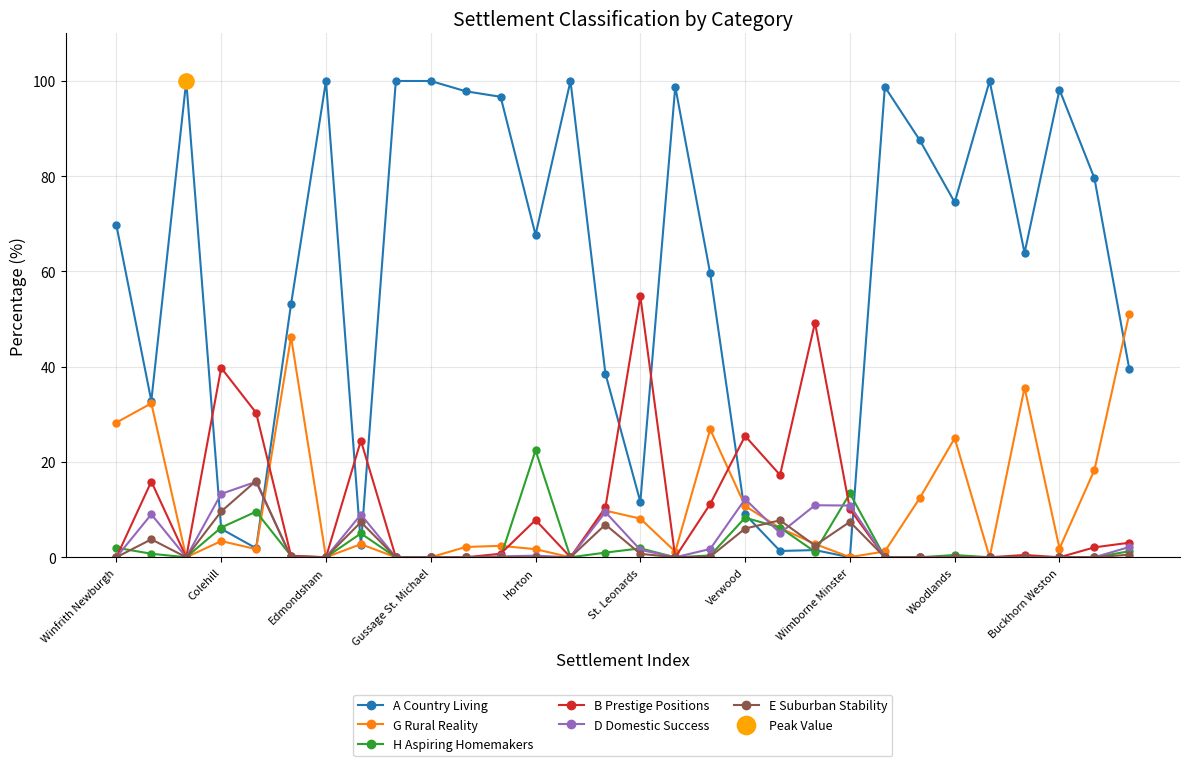

At how many categories does at least one series exceed 77?

13